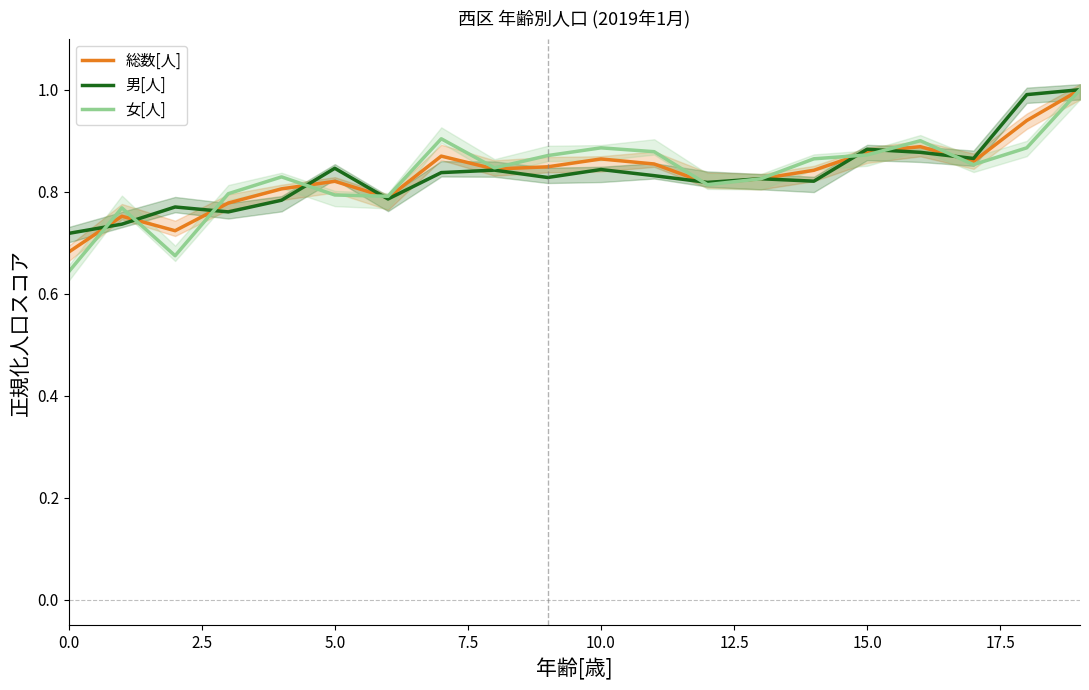

After their last crossing, which series has the higher values: 女[人] or 総数[人]?

総数[人]